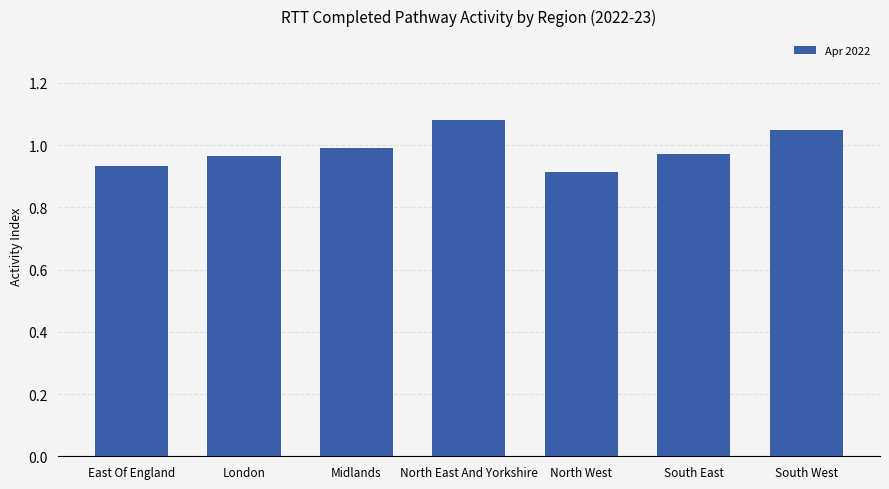

Which label corresponds to the largest value in the chart?

North East And Yorkshire